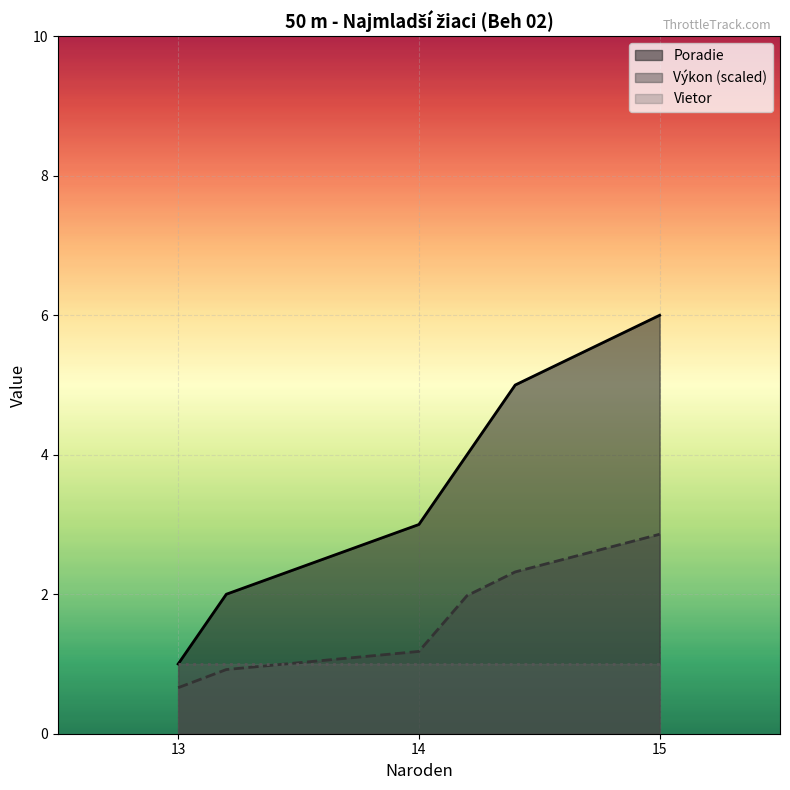

At 14, list the series in order from largest to smallest.

Poradie, Vietor, Výkon (scaled)